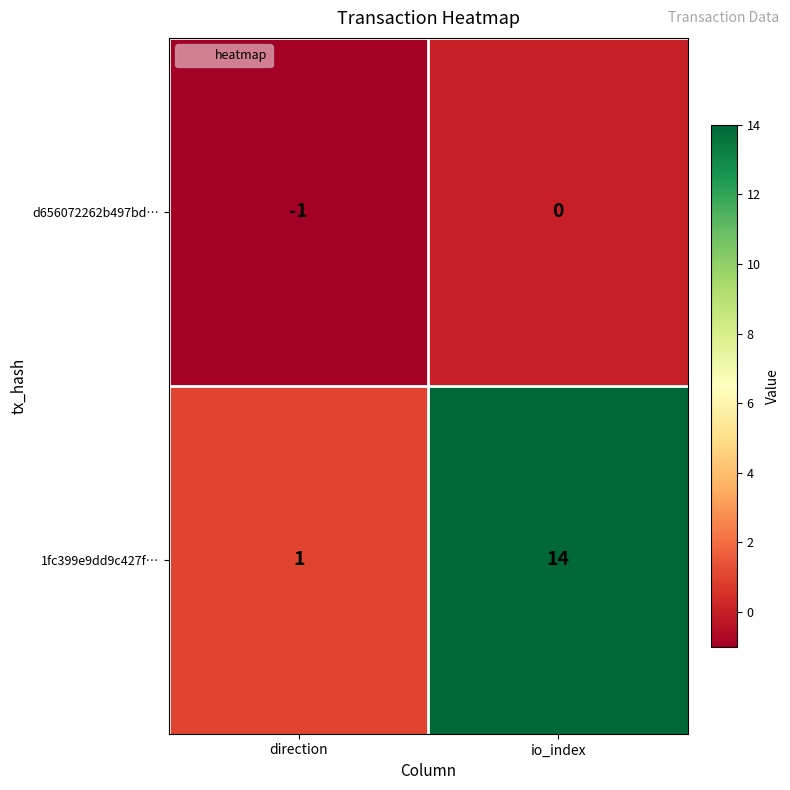

True or false: 1fc399e9dd9c427f… has a value of 1 at direction.

True